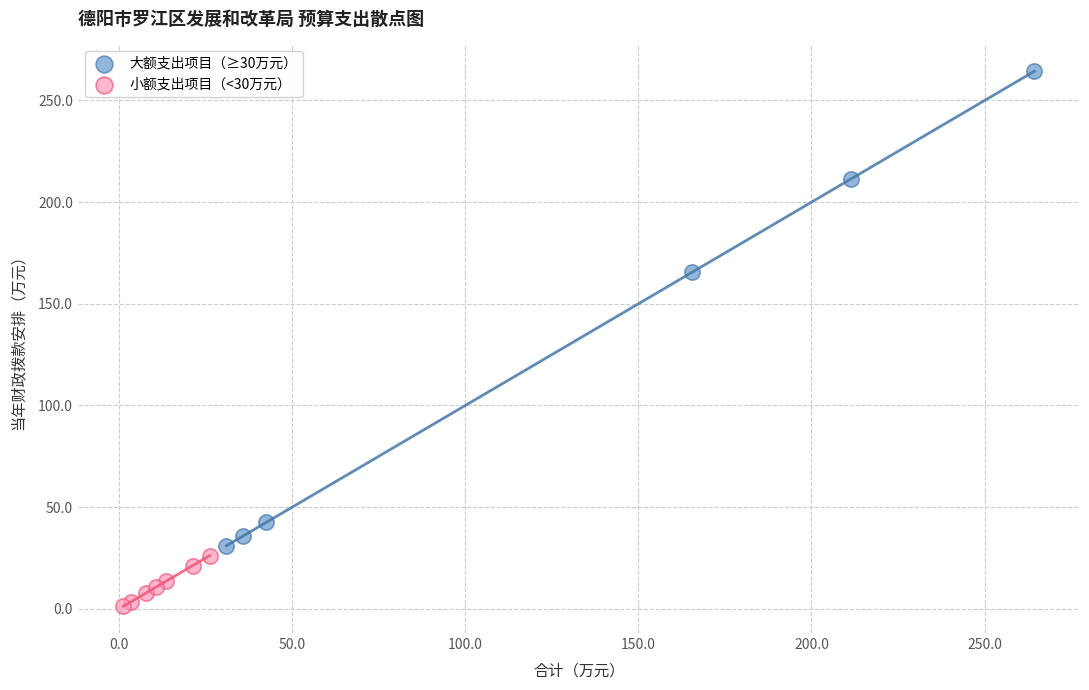

Which series contains the lowest Y value?

小额支出项目（<30万元）